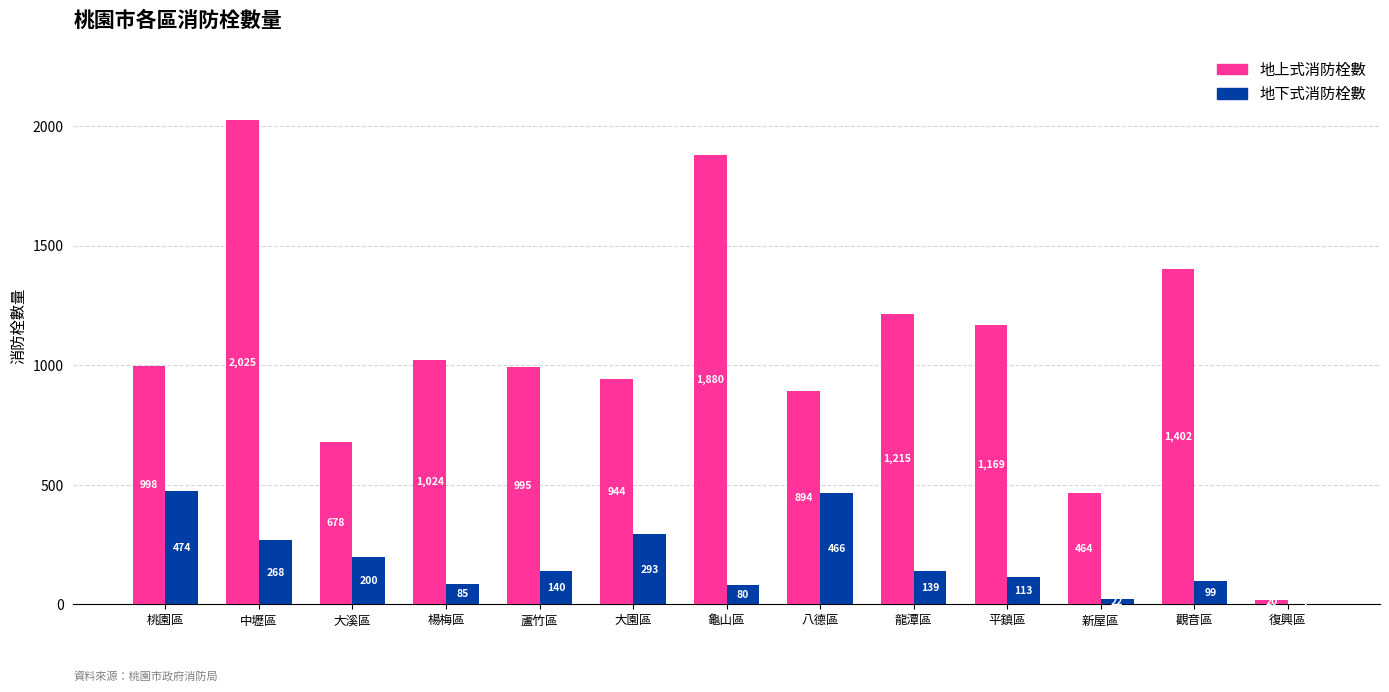

The 地上式消防栓數 series shows 2025 at 中壢區. True or false?

True